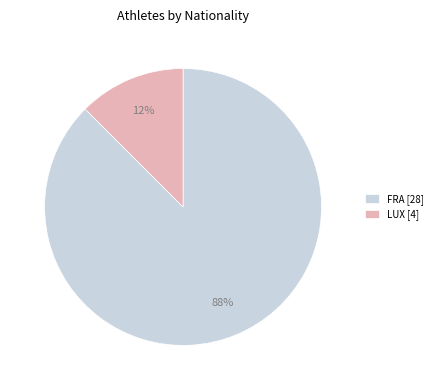

Is FRA [28] the majority of the pie?

Yes